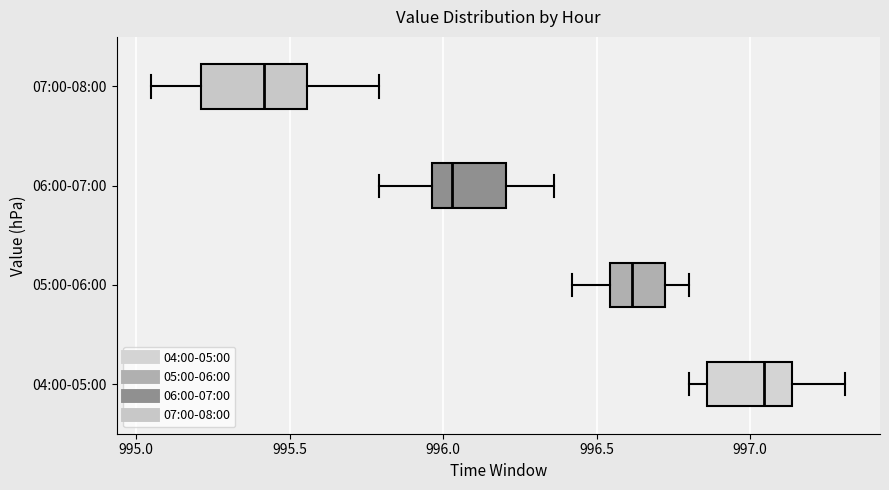

Reading bottom to top, transcribe this box plot: for each box, give where its median line is, the range the box spans, and where its two whiskers end, as read against the x-axis. The values are not printed on the chart, so give them approximately, as read against the axis.

04:00-05:00: median 997.05, box 996.85 to 997.15, whiskers 996.80 to 997.30
05:00-06:00: median 996.60, box 996.55 to 996.70, whiskers 996.40 to 996.80
06:00-07:00: median 996.05, box 995.95 to 996.20, whiskers 995.80 to 996.35
07:00-08:00: median 995.40, box 995.20 to 995.55, whiskers 995.05 to 995.80